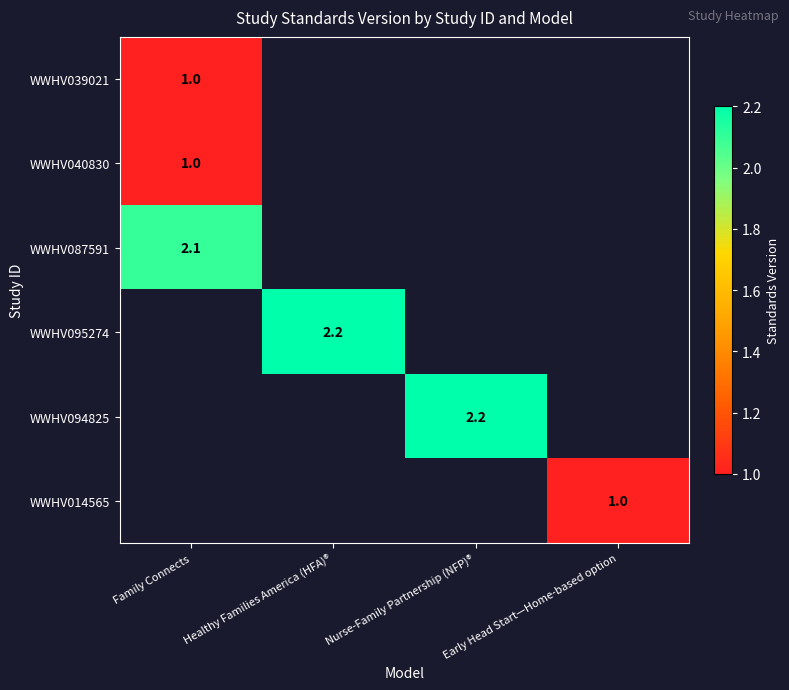

The WWHV039021 series shows 1.0 at Family Connects. True or false?

True